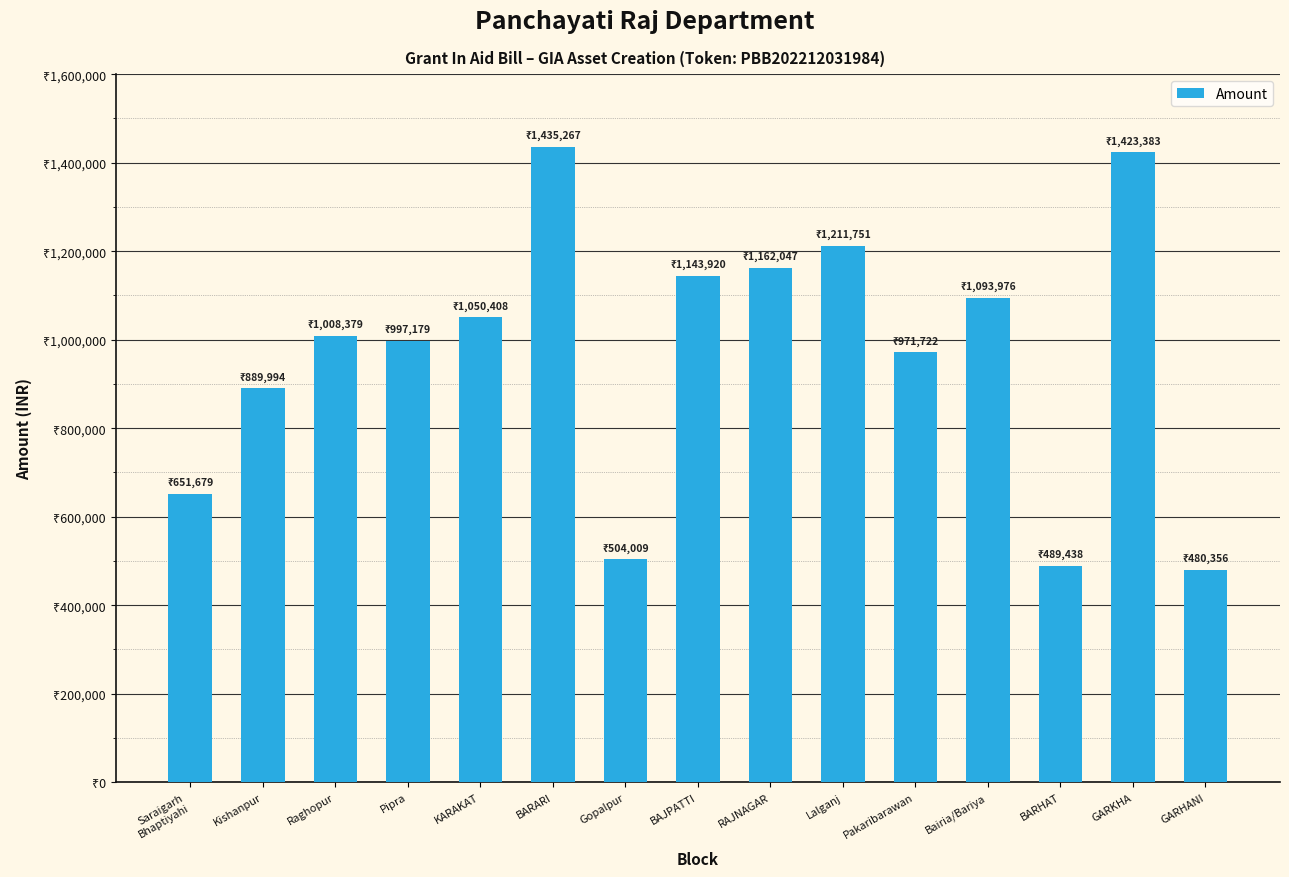

Are the bars horizontal?

No